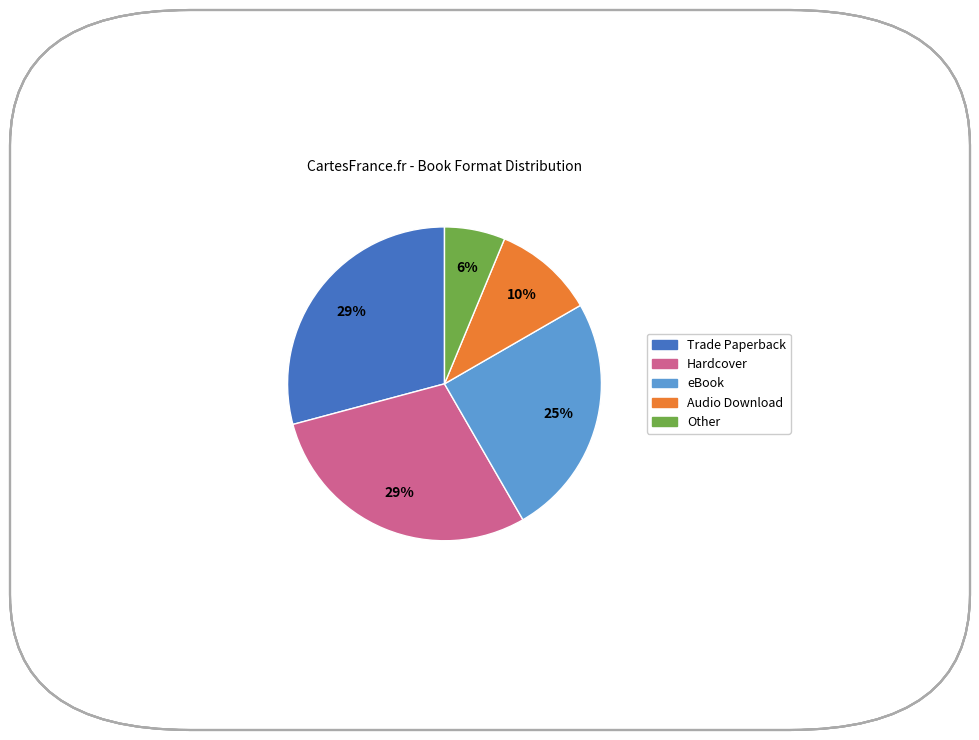

How many segments does this pie chart have?

5